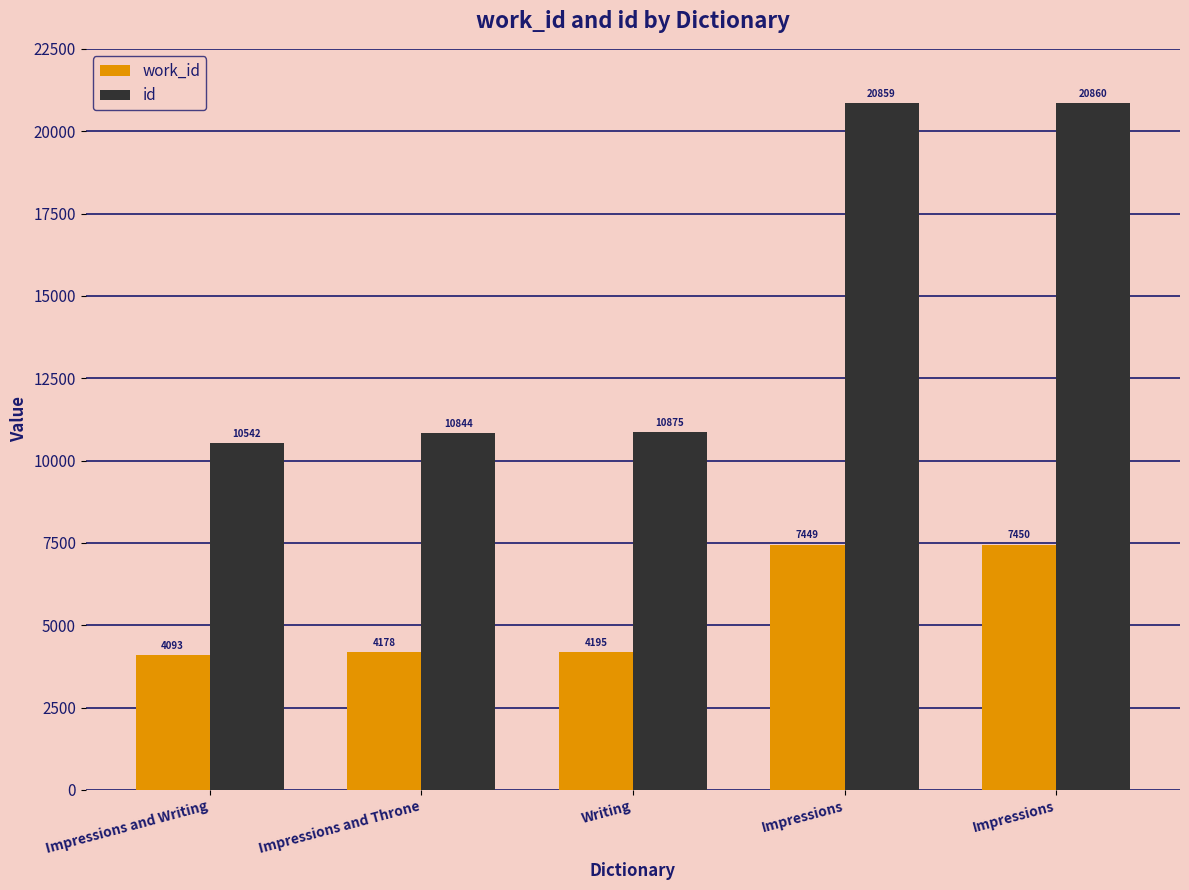

What is the average value of the work_id series?

5473